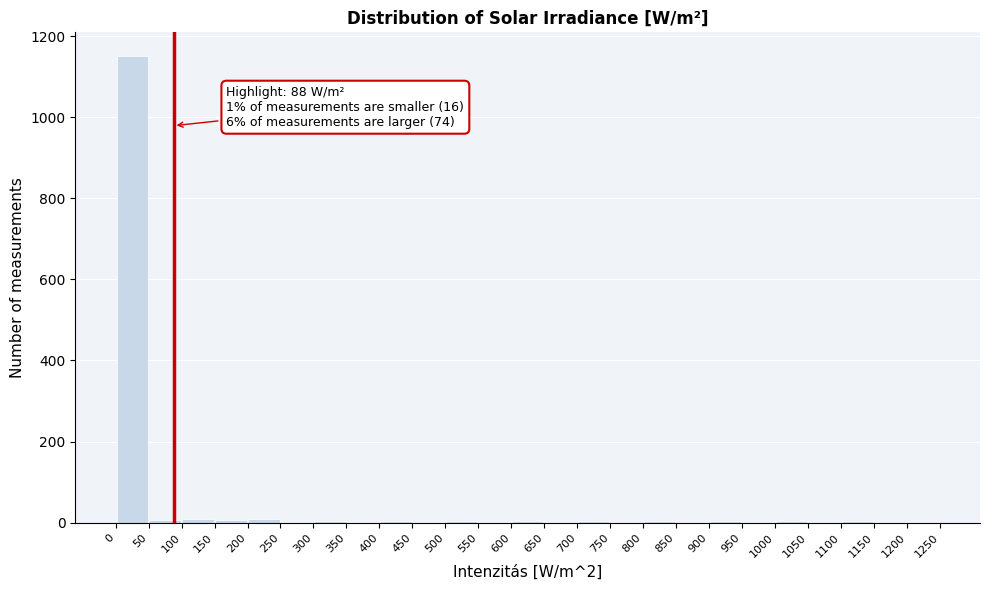

Over which range of the x-axis is the bar tallest?

0 to 50